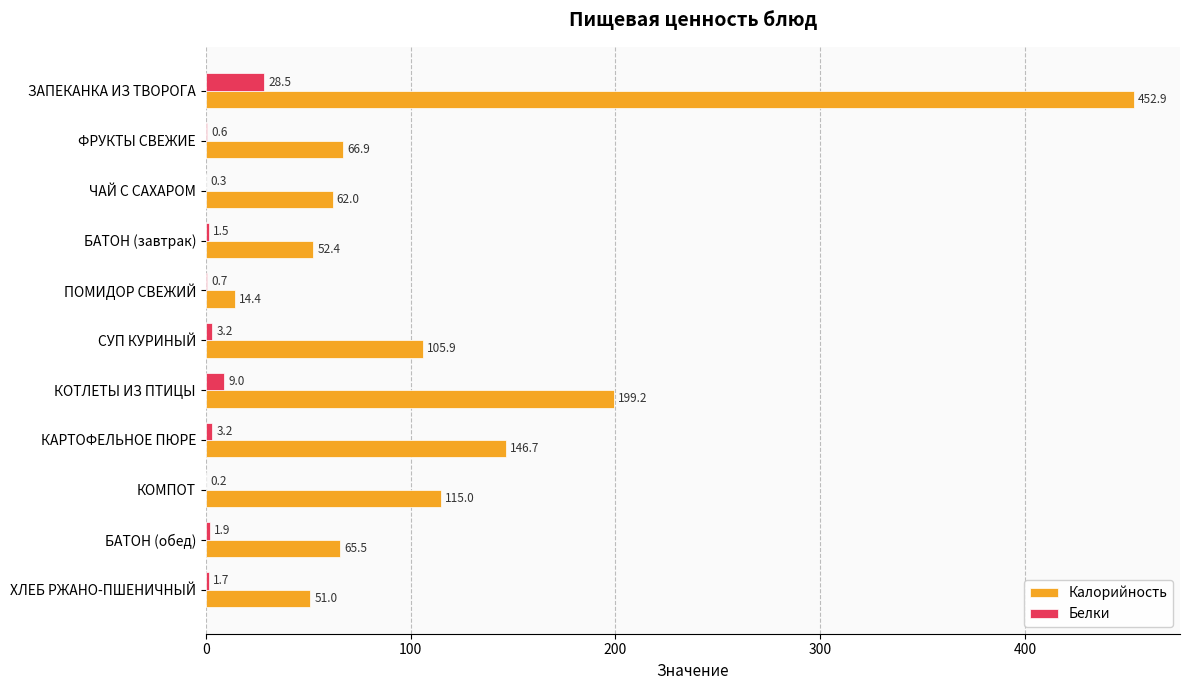

At which label is Калорийность closest to 233?

КОТЛЕТЫ ИЗ ПТИЦЫ